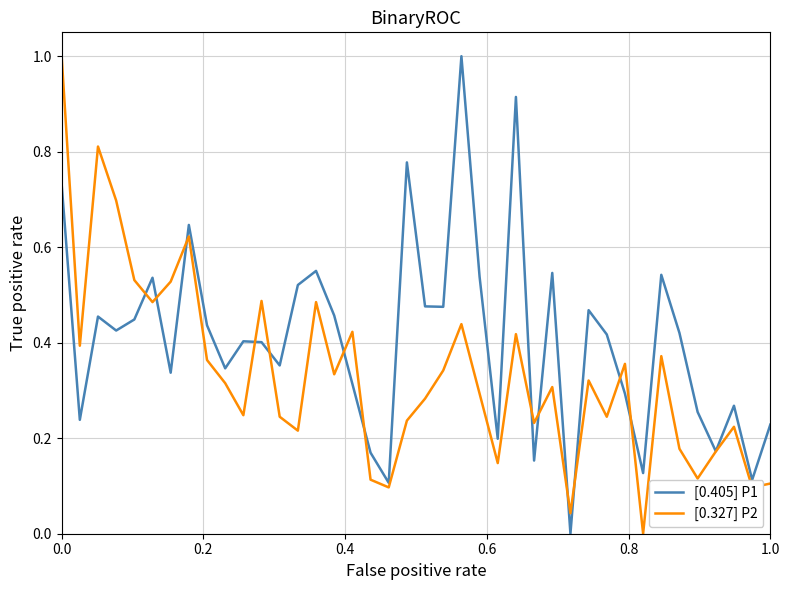

What is the highest value of the [0.405] P1 series?

1.0